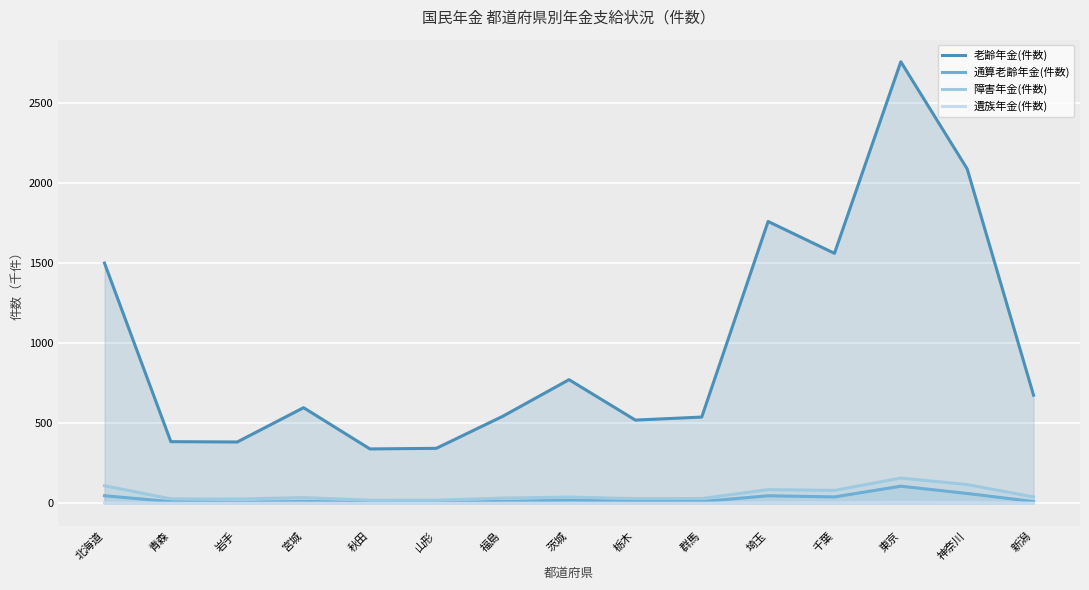

True or false: 老齢年金(件数) and 遺族年金(件数) intersect in this chart.

False